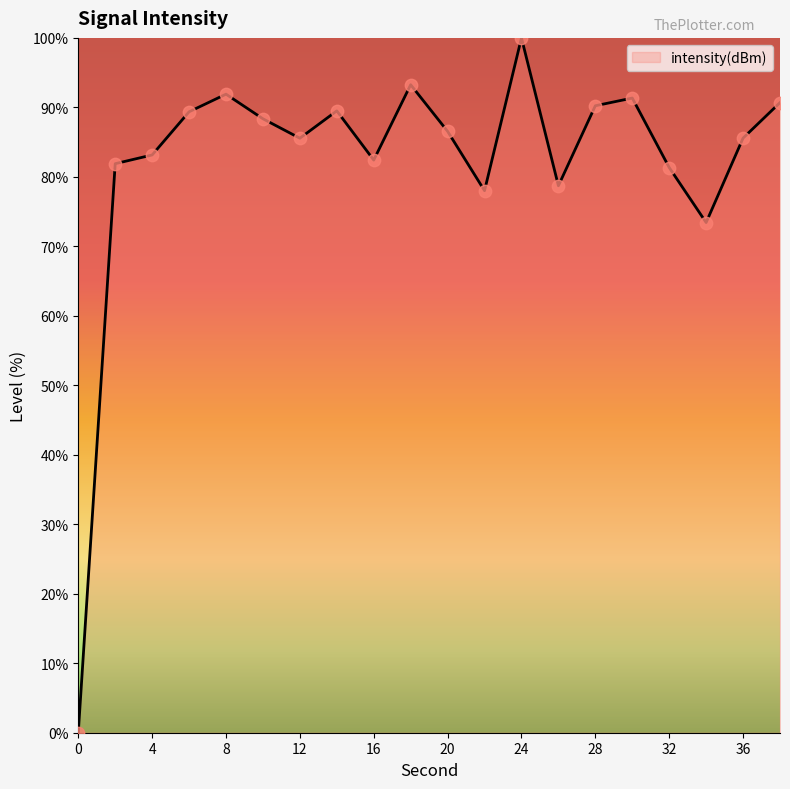

What is the difference between the maximum and minimum values?

100.0